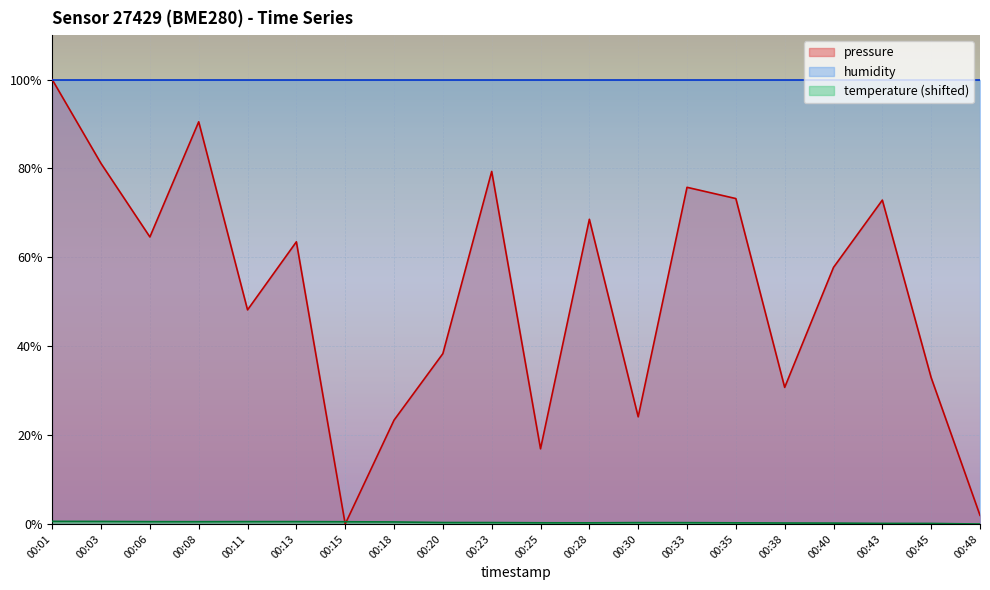

The value of pressure at 00:13 is 100.6. True or false?

False